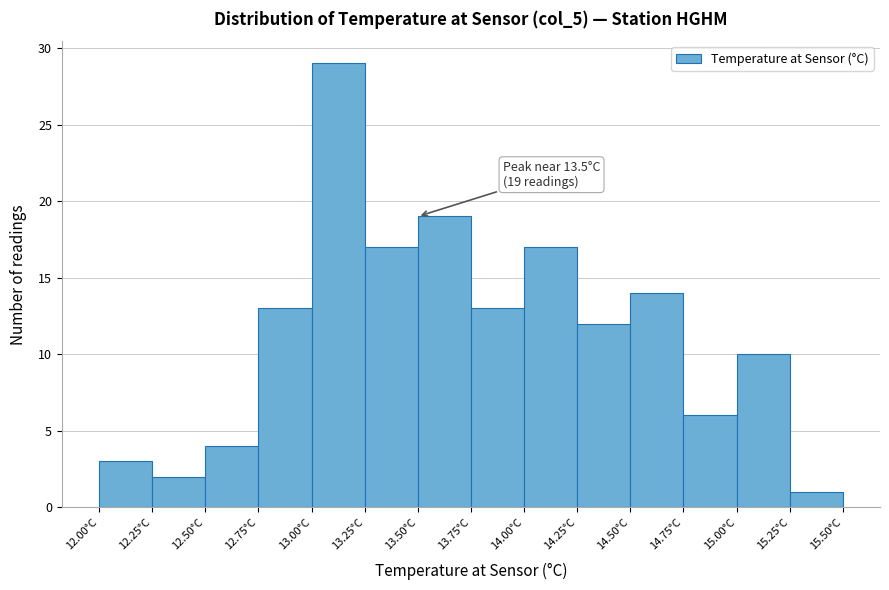

Over which range of the x-axis is the bar tallest?

13.00 to 13.25